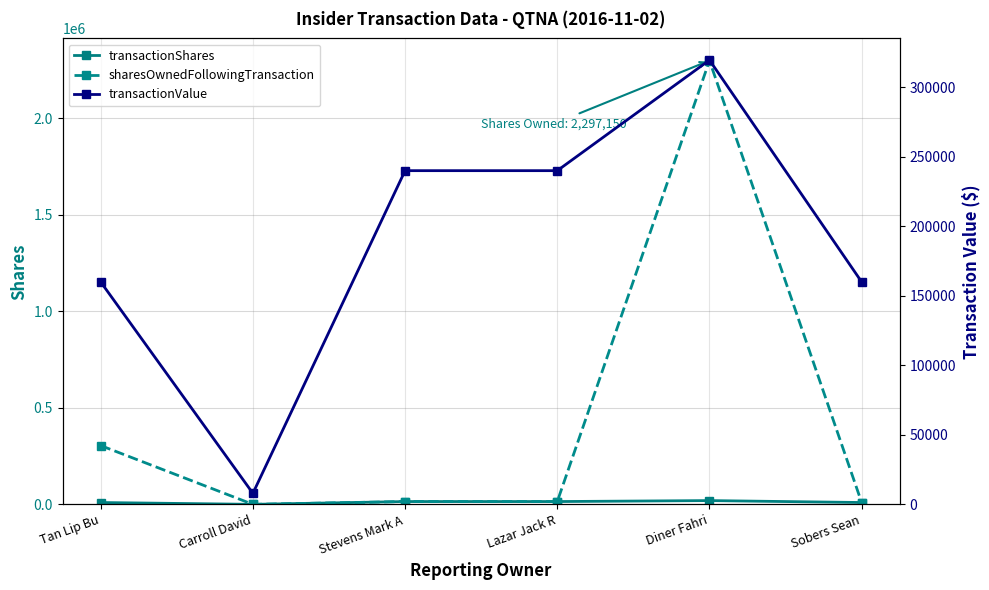

How many categories are shown in the chart?

6